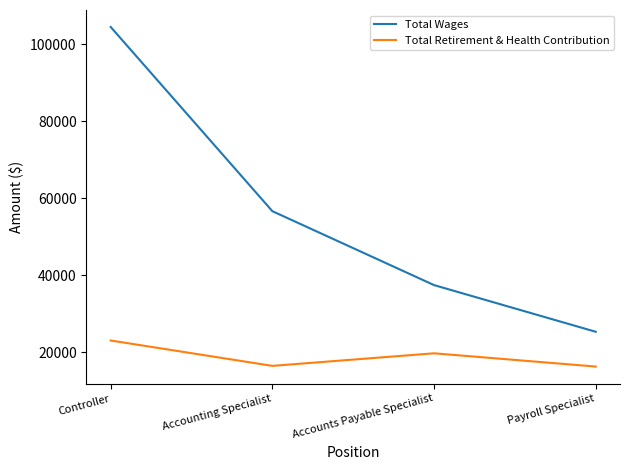

True or false: Total Retirement & Health Contribution and Total Wages intersect in this chart.

False